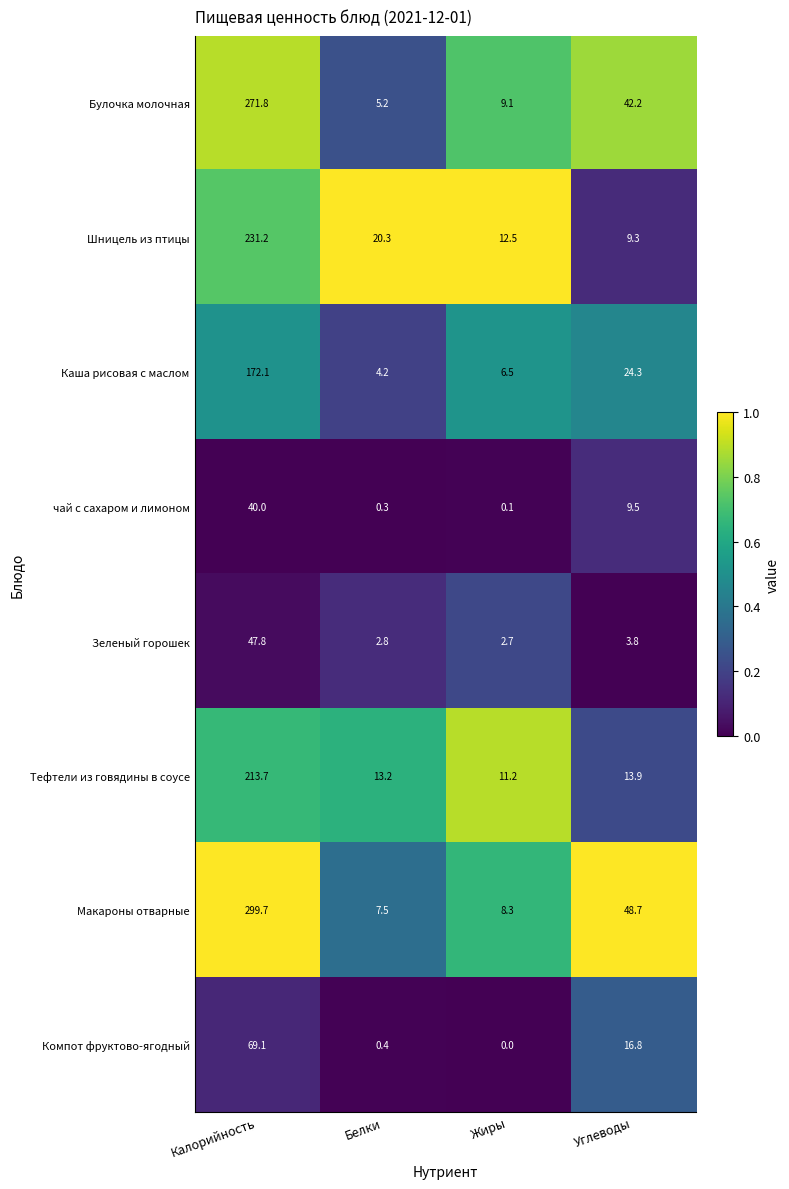

At Углеводы, list the series in order from largest to smallest.

Макароны отварные, Булочка молочная, Каша рисовая с маслом, Компот фруктово-ягодный, Тефтели из говядины в соусе, чай с сахаром и лимоном, Шницель из птицы, Зеленый горошек